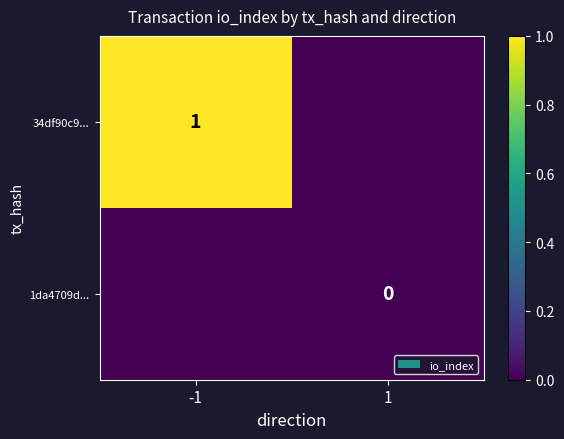

Is it true that 34df90c9... equals 1 at -1?

True